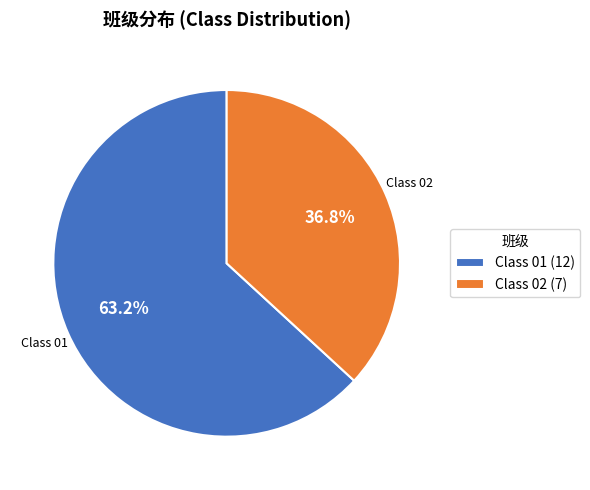

Is there a majority slice in this chart?

Yes